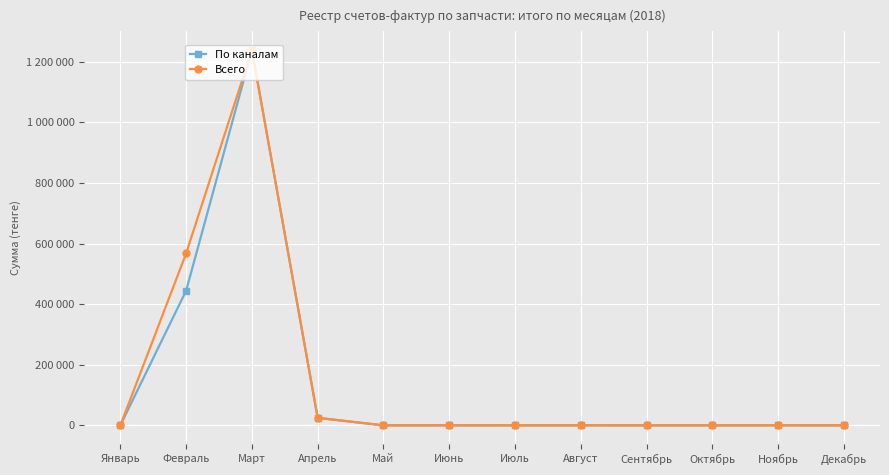

The По каналам series shows 780788 at Август. True or false?

False